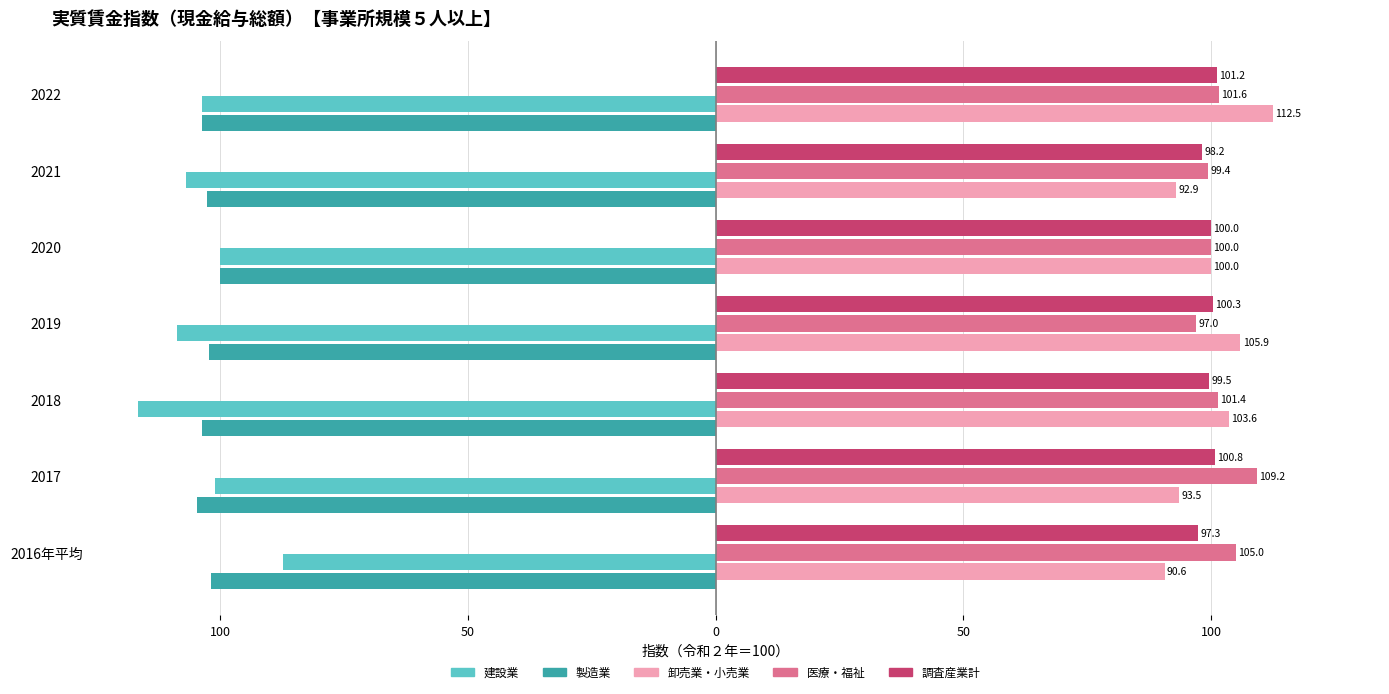

Reading left to right, list all the values displayed in this chart.

建設業: -87.4	-101.1	-116.6	-108.6	-100.0	-106.9	-103.6
製造業: -101.9	-104.6	-103.6	-102.3	-100.0	-102.6	-103.7
卸売業・小売業: 90.6	93.5	103.6	105.9	100.0	92.9	112.5
医療・福祉: 105.0	109.2	101.4	97.0	100.0	99.4	101.6
調査産業計: 97.3	100.8	99.5	100.3	100.0	98.2	101.2